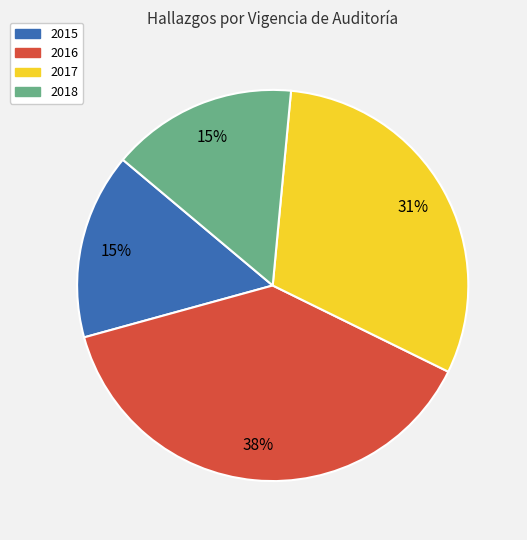

Between 2015 and 2017, which is larger?

2017